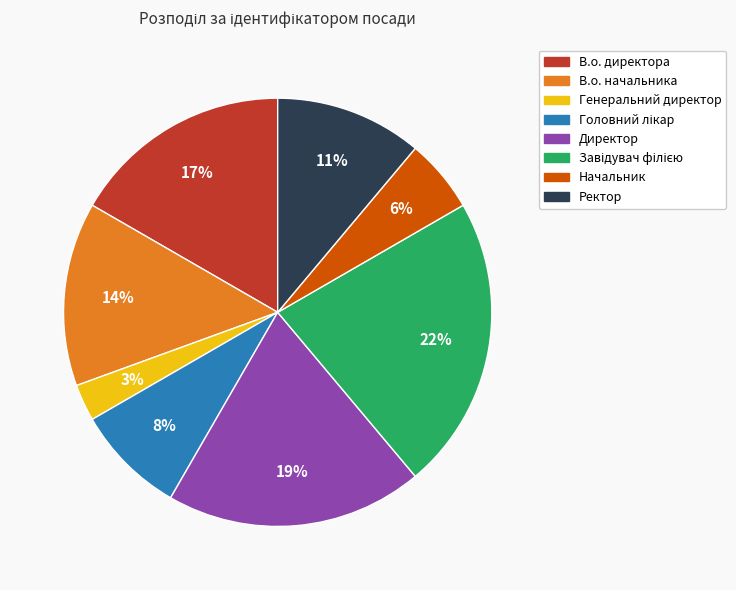

To the nearest percent, what is the average slice percentage?

12%